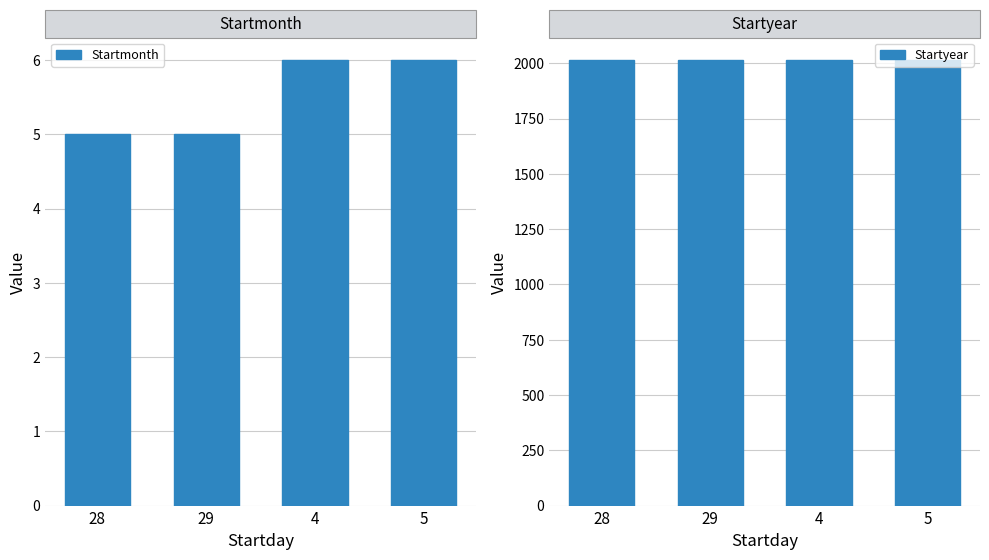

What is the maximum value shown in the chart?

2015